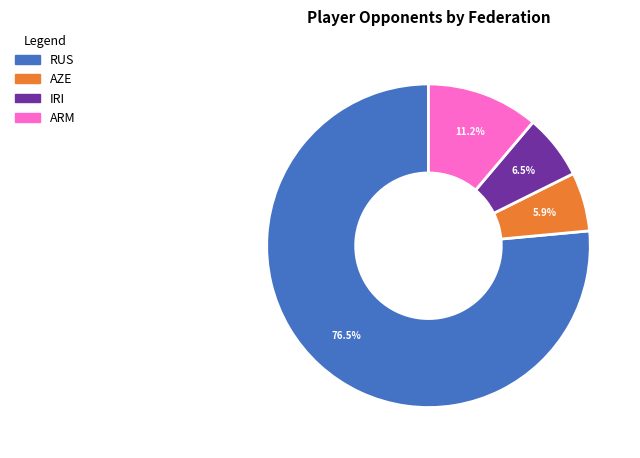

Rank the categories by value from lowest to highest.

AZE, IRI, ARM, RUS